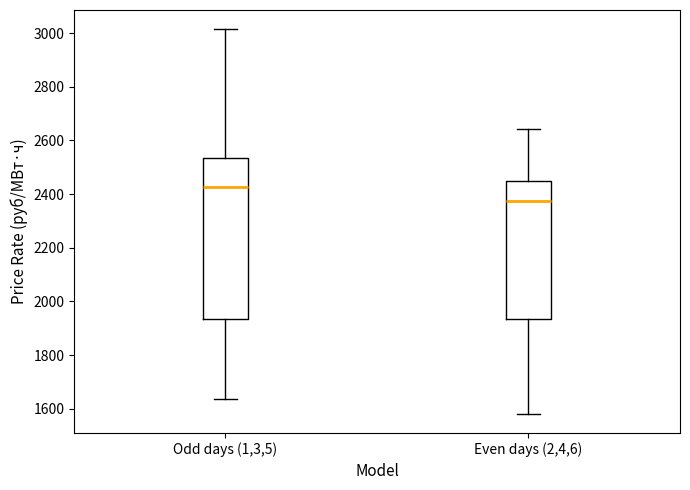

Reading left to right, read every box against the y-axis: the position of its median line, the range the box covers, and the ends of its whiskers. The values are not printed on the chart, so give them approximately, as read against the axis.

Odd days (1,3,5): median 2420, box 1940 to 2540, whiskers 1640 to 3020
Even days (2,4,6): median 2380, box 1940 to 2440, whiskers 1580 to 2640